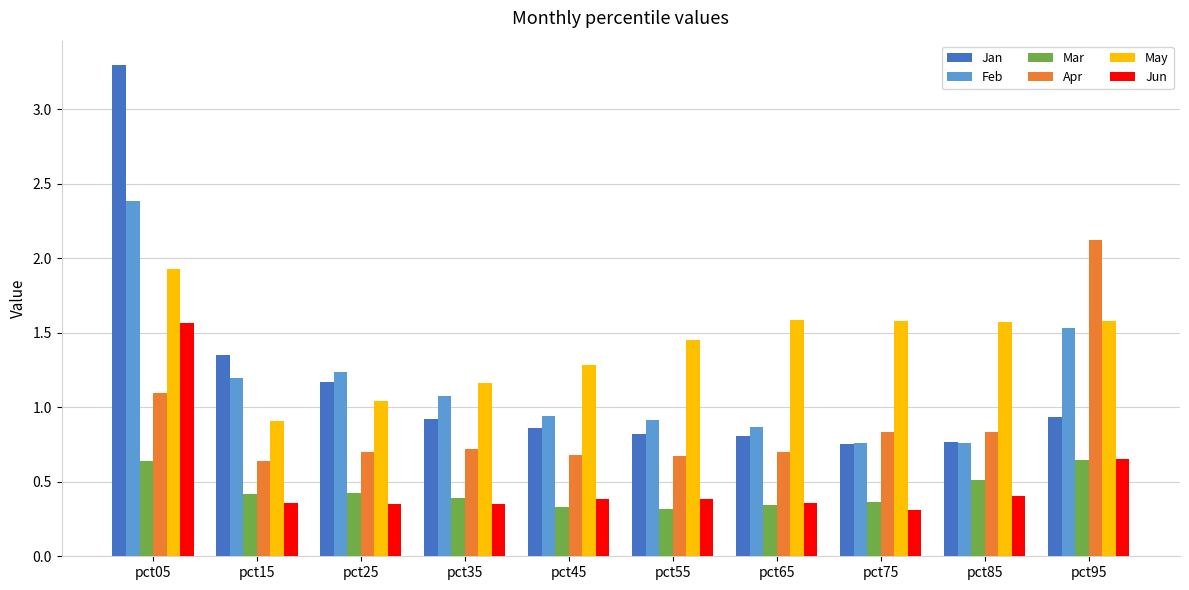

Which series has the widest spread of values?

Jan